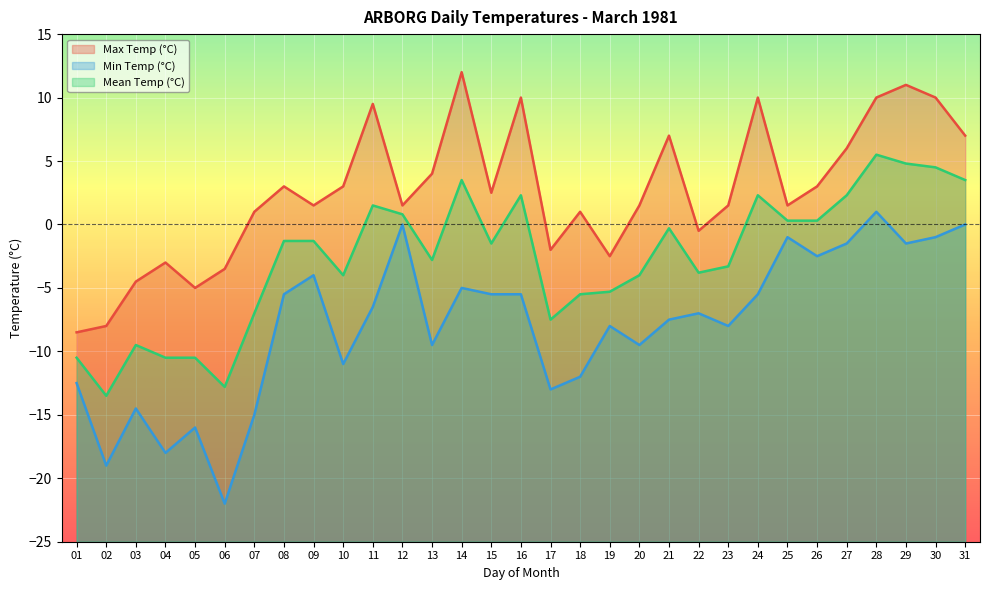

Is the value of Min Temp (°C) at 30 greater than the value of Mean Temp (°C) at 10?

Yes